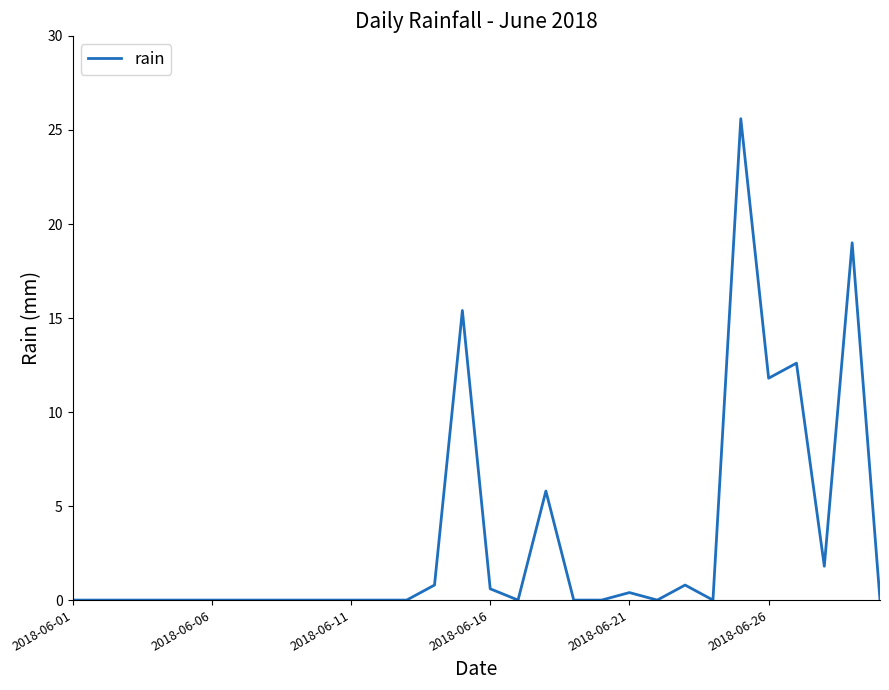

What is the greatest value displayed?

25.6